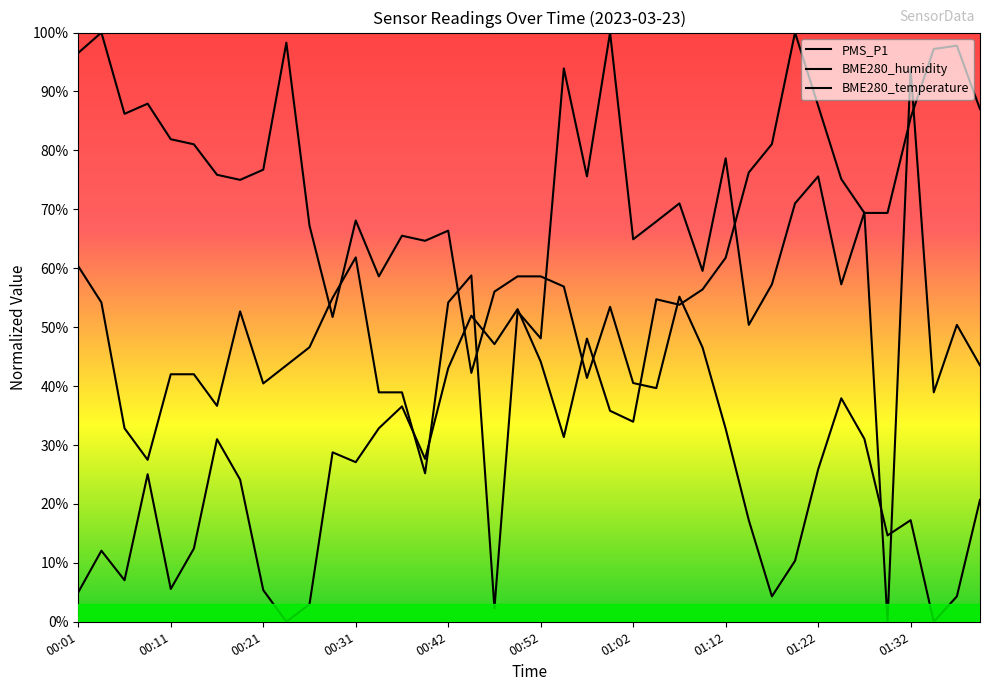

What is the label of the 28th point from the right?

00:31